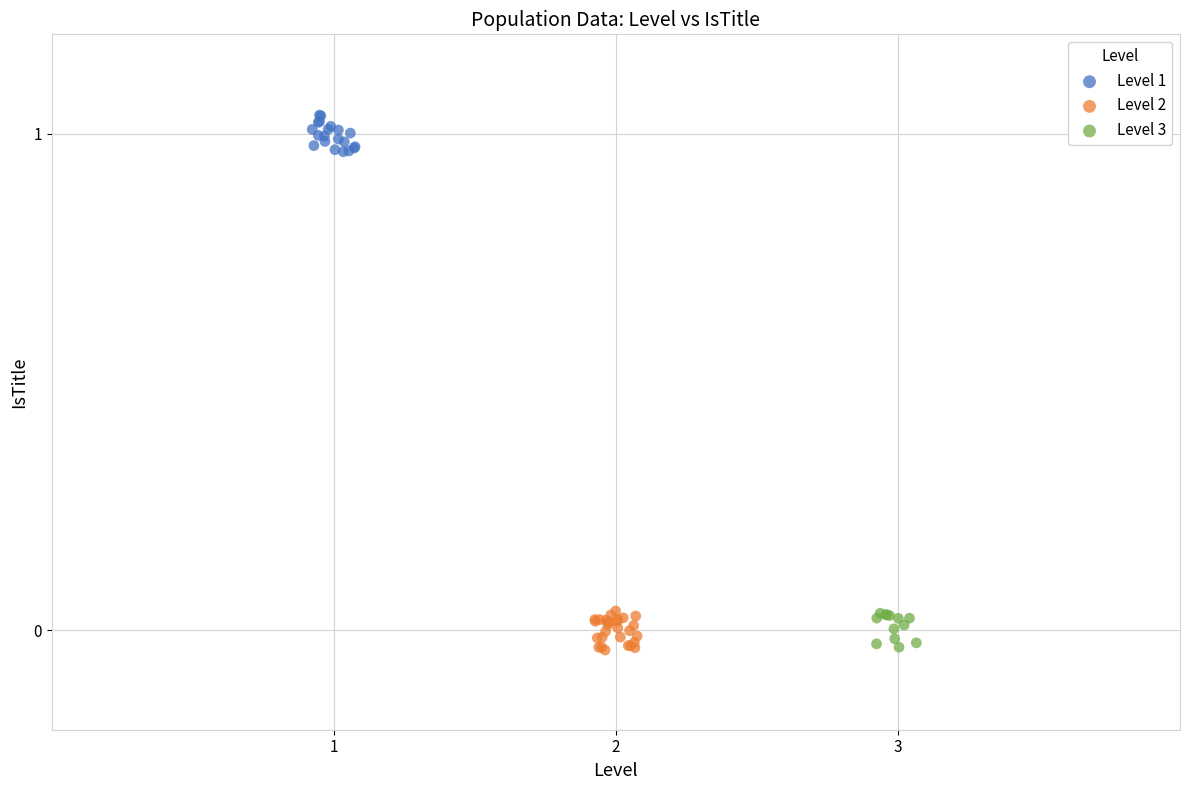

What are all the series names shown in the legend?

Level 1, Level 2, Level 3